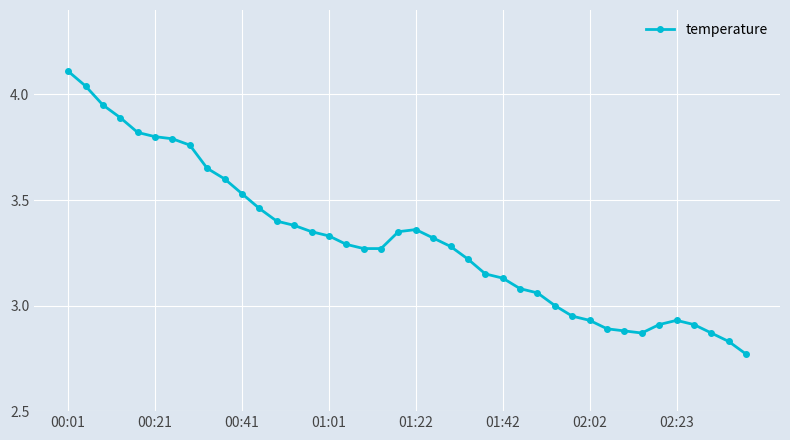

True or false: the data has more than 0 interior local peaks.

True